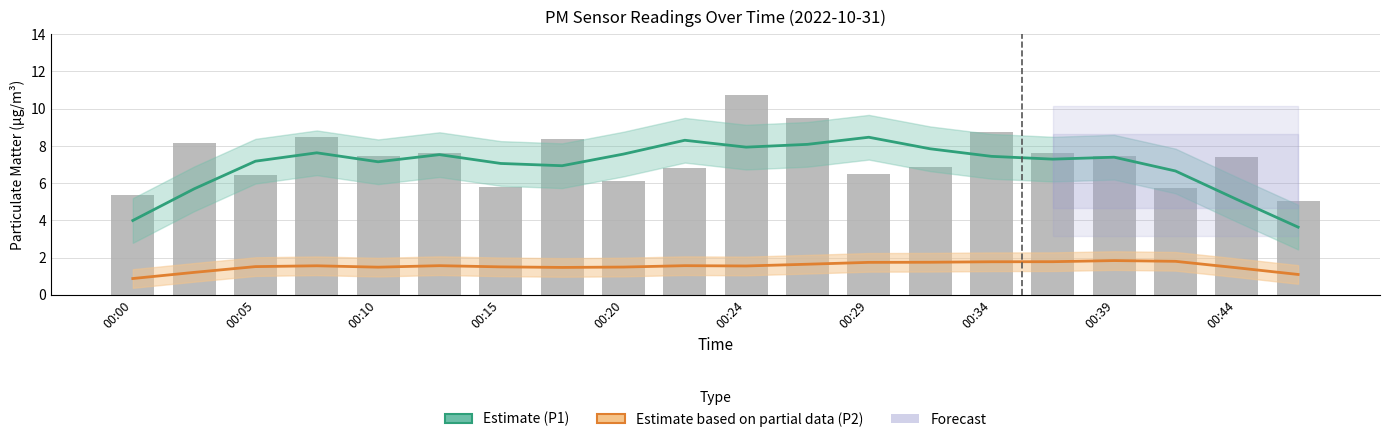

What is the value of the 16th bar from the left?

7.6